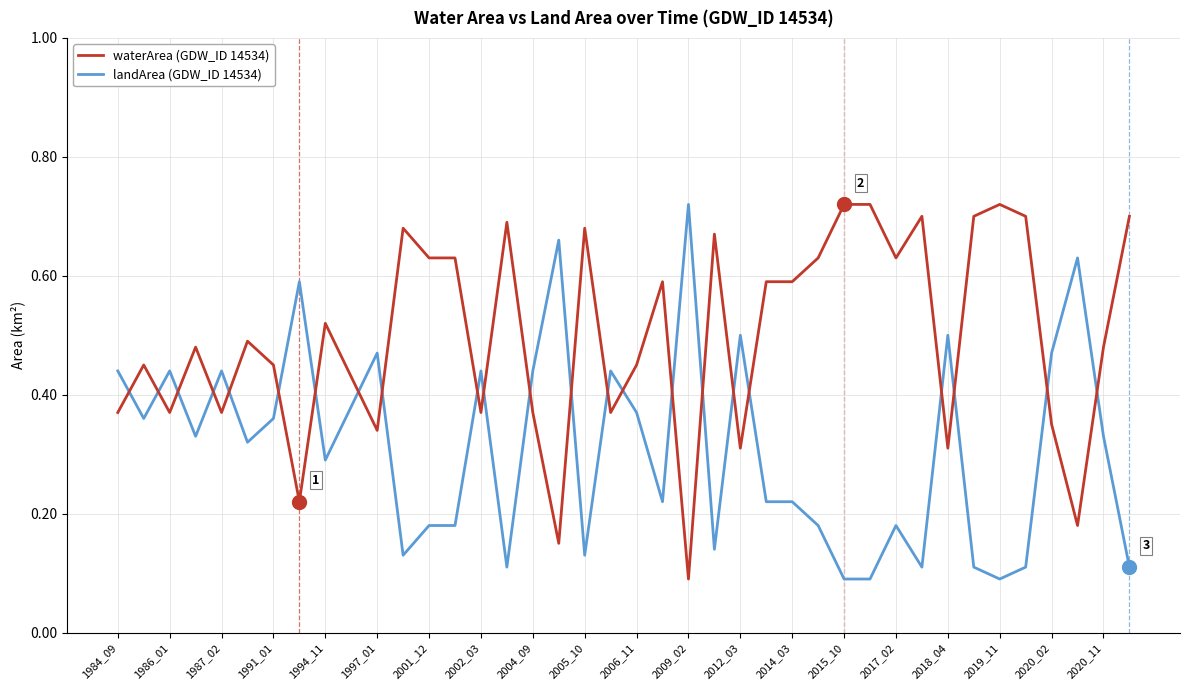

Rank the series by their average value, from lowest to highest.

landArea (GDW_ID 14534), waterArea (GDW_ID 14534)